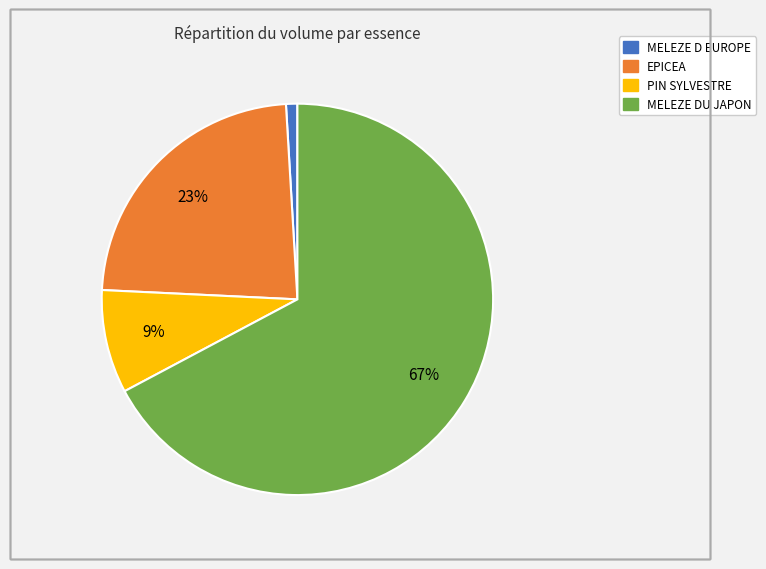

To the nearest percent, what is the difference between the largest and smallest slice percentages?

66%